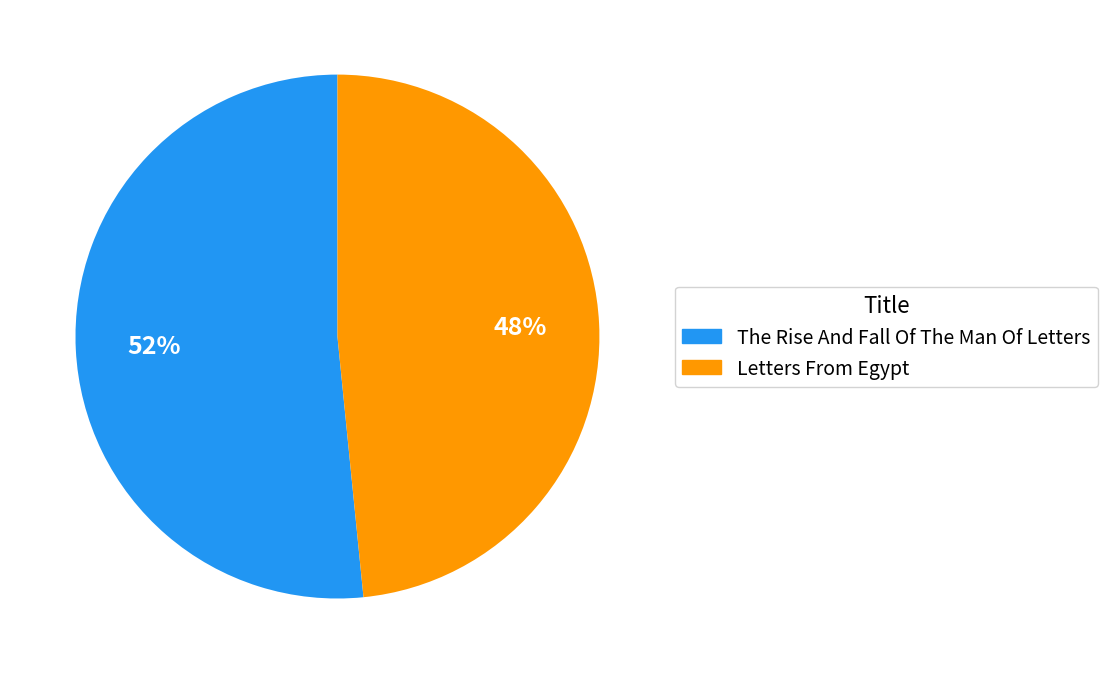

To the nearest percent, what is the average slice percentage?

50%